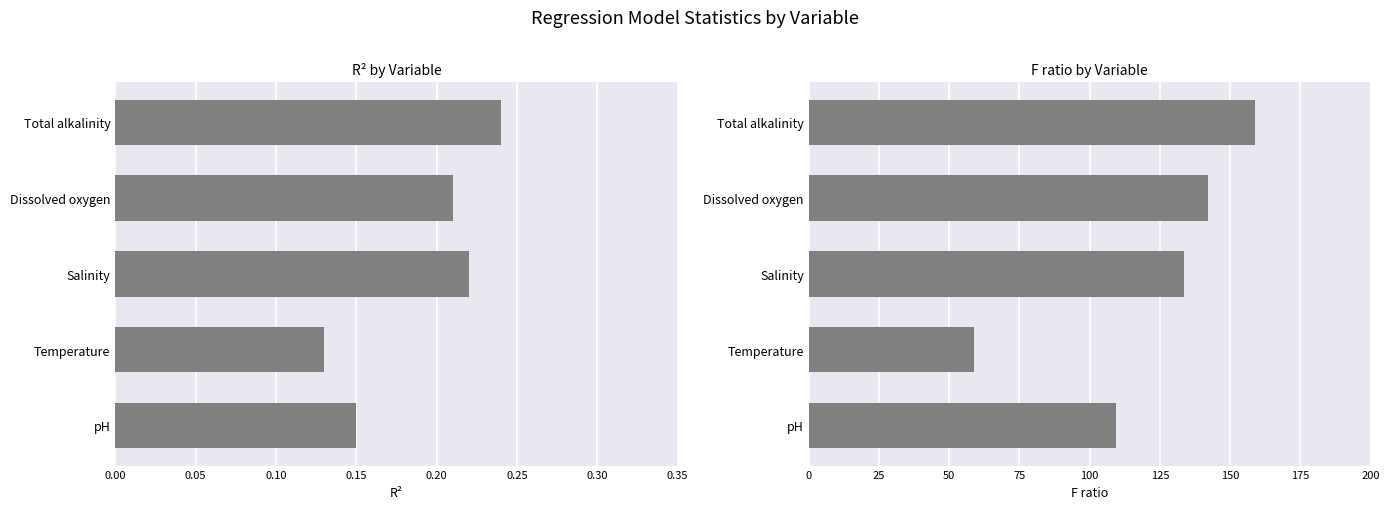

Which series has the largest total across all categories?

F ratio